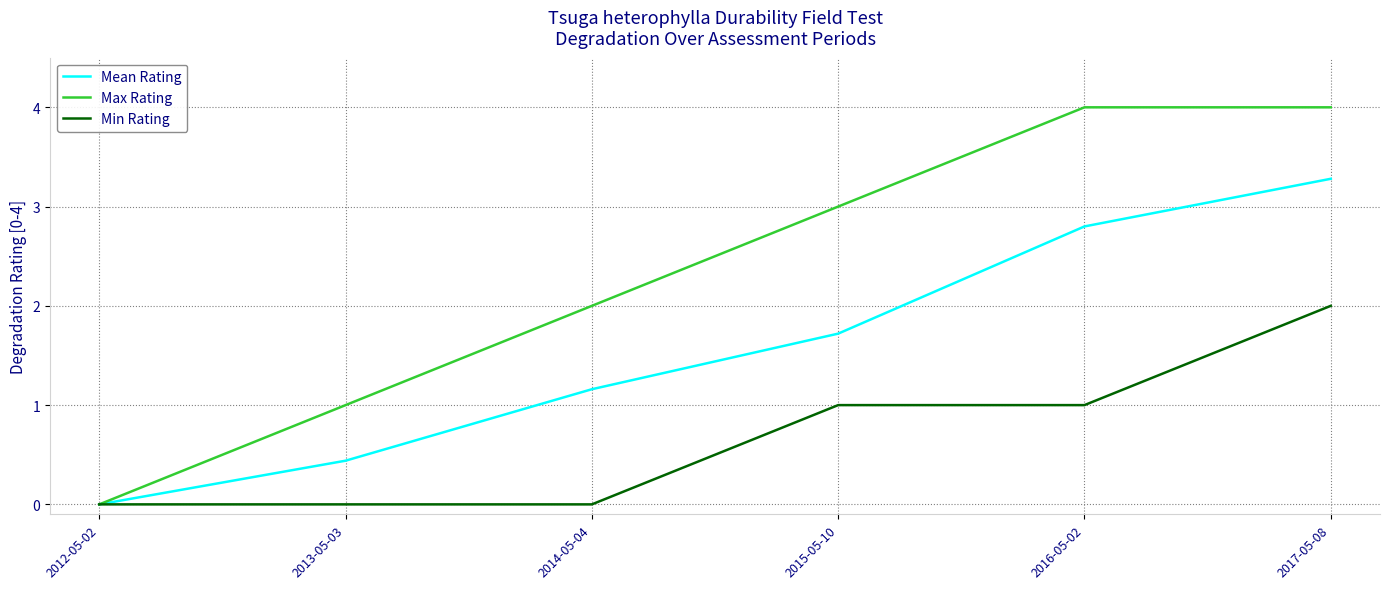

What is the difference between the maximum and minimum values in the Max Rating series?

4.0